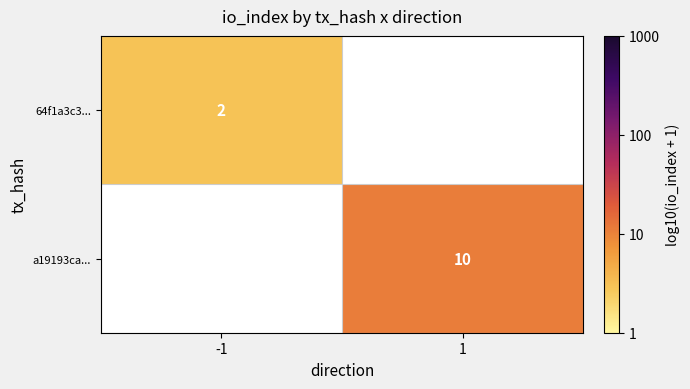

Is the value of a19193ca... at 1 greater than the value of 64f1a3c3... at -1?

Yes